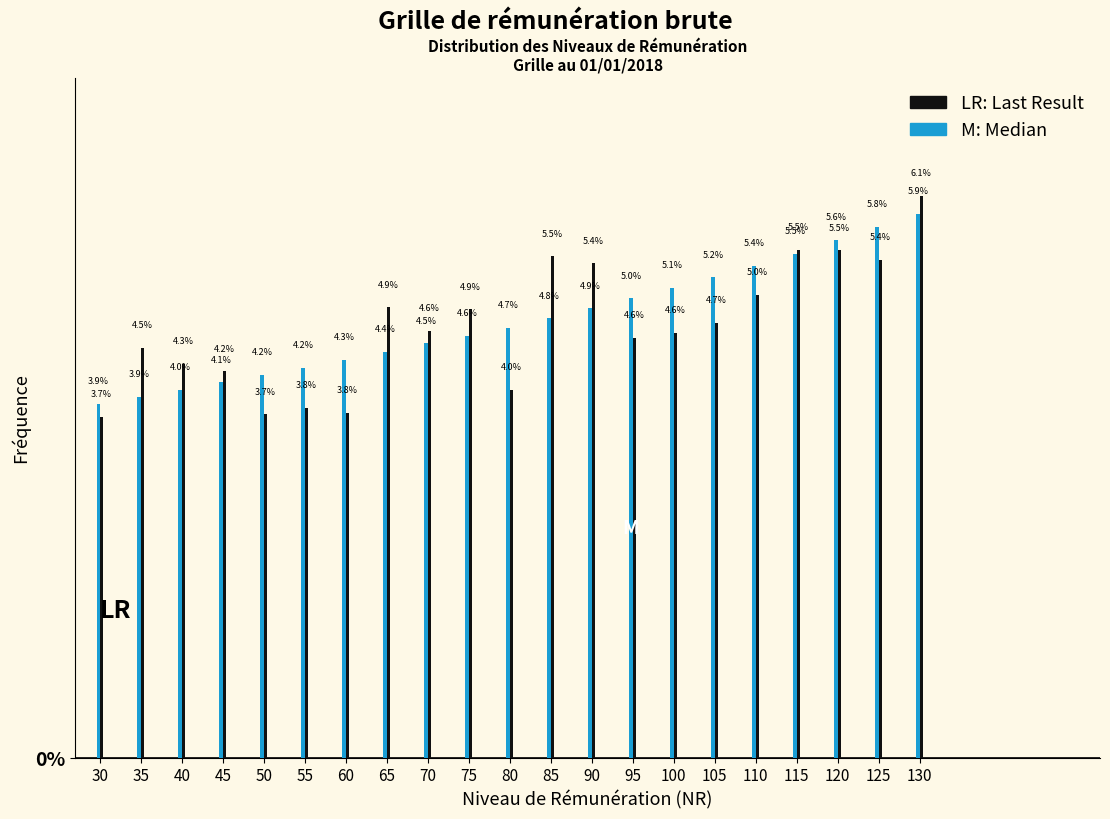

True or false: M: Median has a value of 3.9 at 30.

True